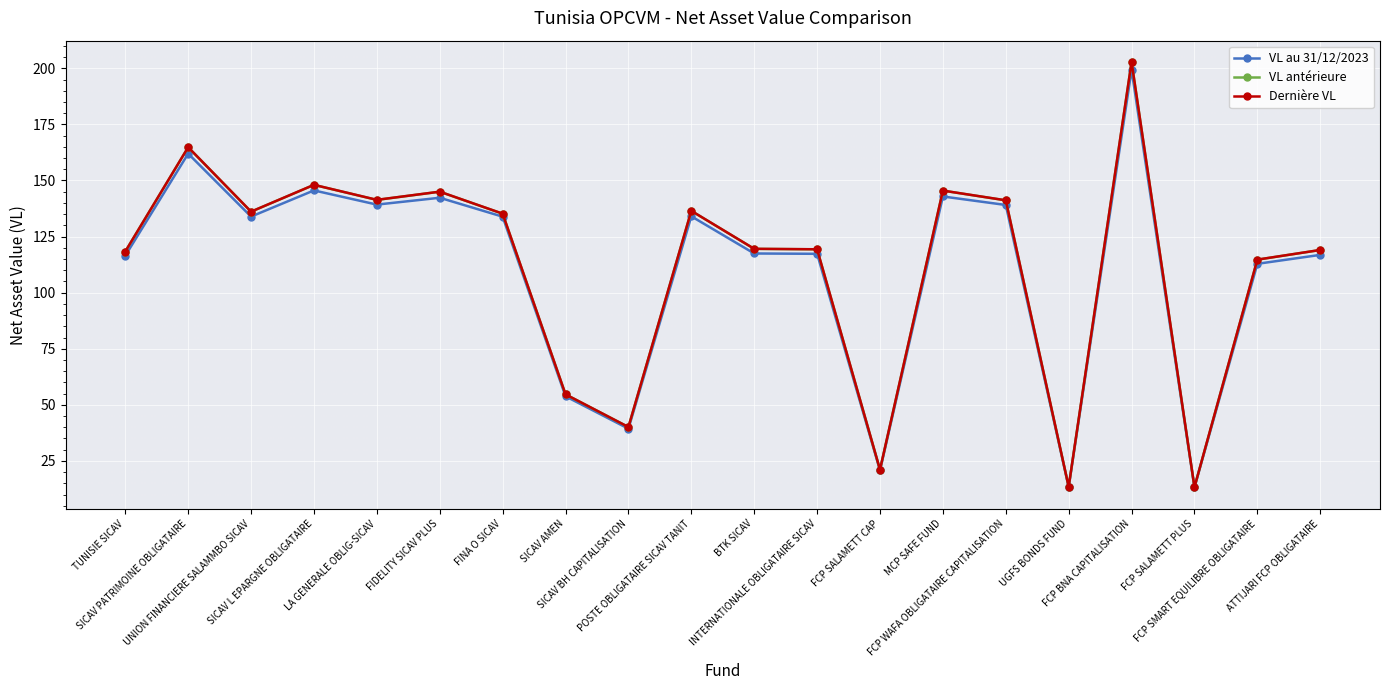

Which series has the largest range (max minus min)?

Dernière VL